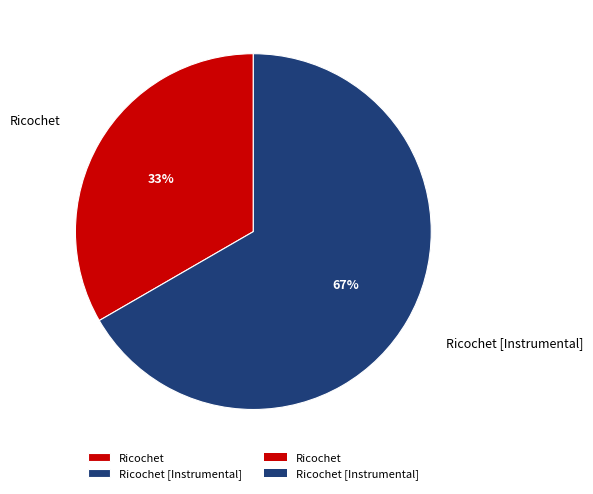

To the nearest percent, what portion does Ricochet represent?

33%